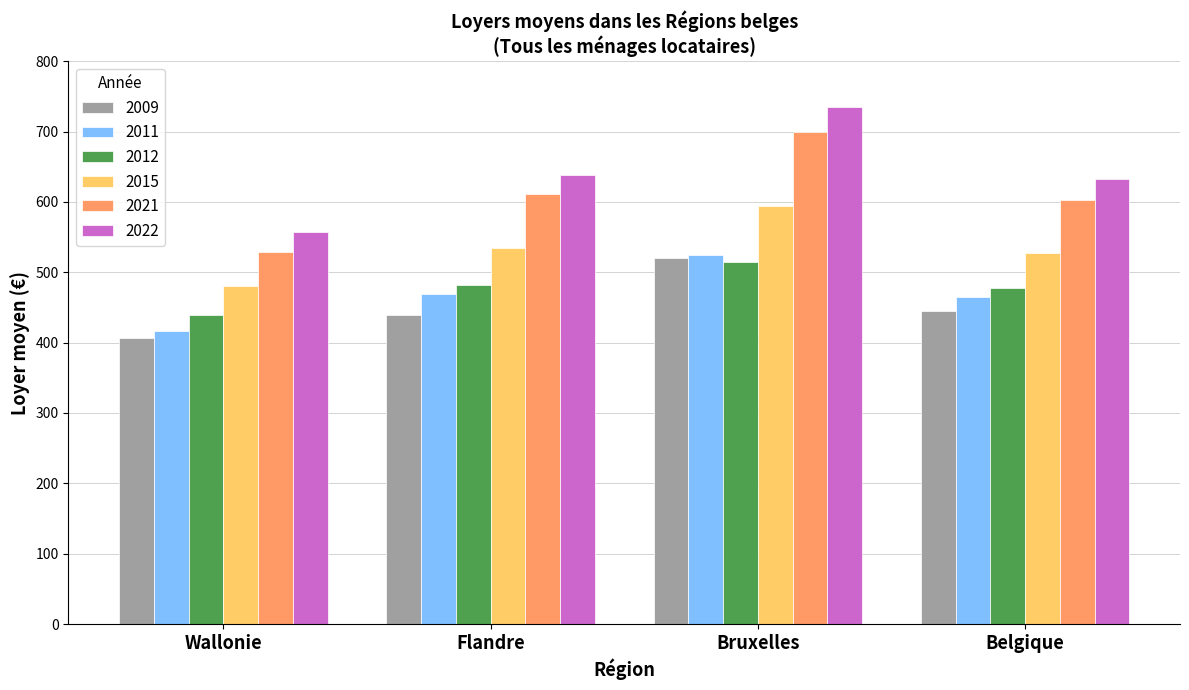

How many groups of bars are there?

4